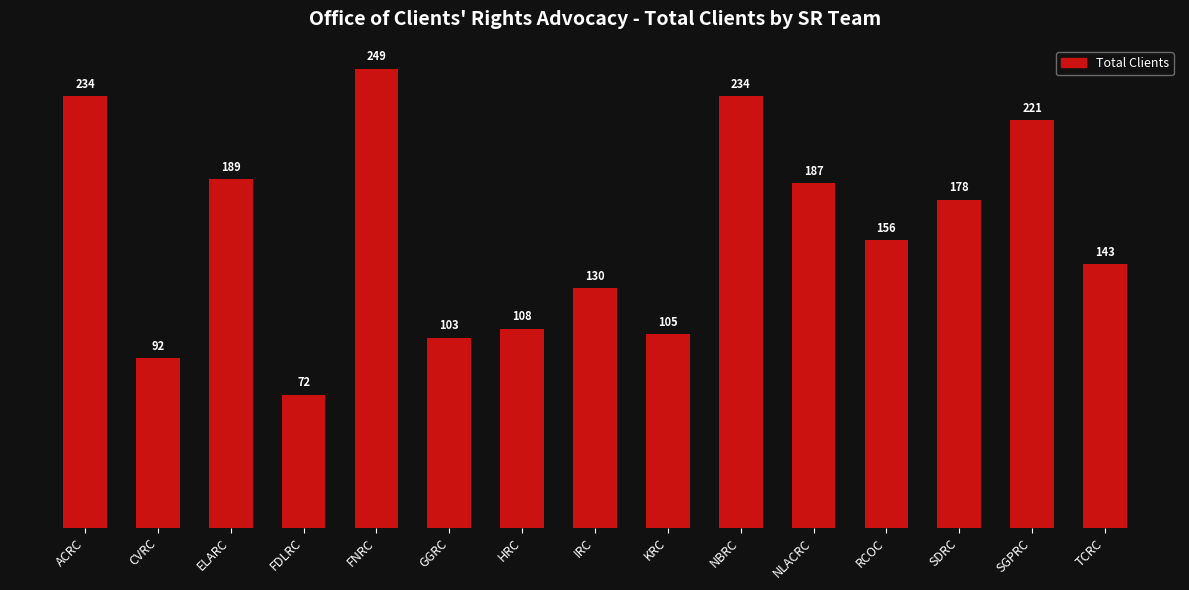

Reading right to left, extract all data points from this chart.

TCRC=143	SGPRC=221	SDRC=178	RCOC=156	NLACRC=187	NBRC=234	KRC=105	IRC=130	HRC=108	GGRC=103	FNRC=249	FDLRC=72	ELARC=189	CVRC=92	ACRC=234